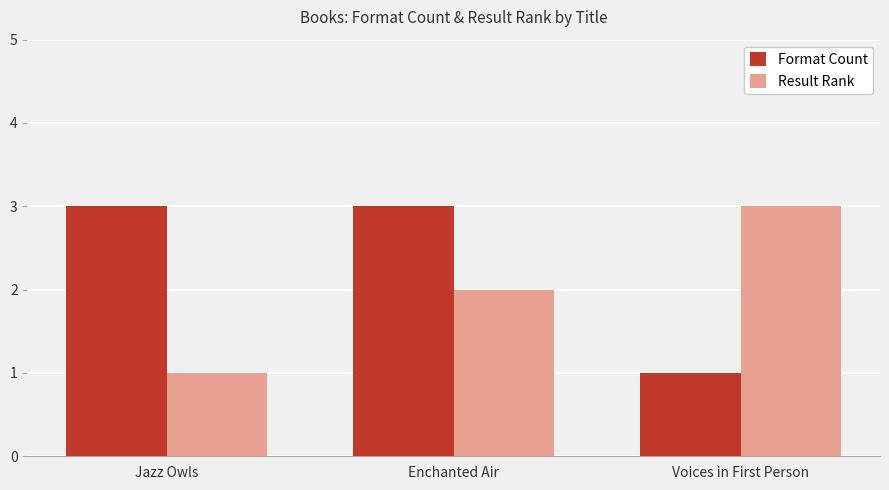

What are all the series names shown in the legend?

Format Count, Result Rank